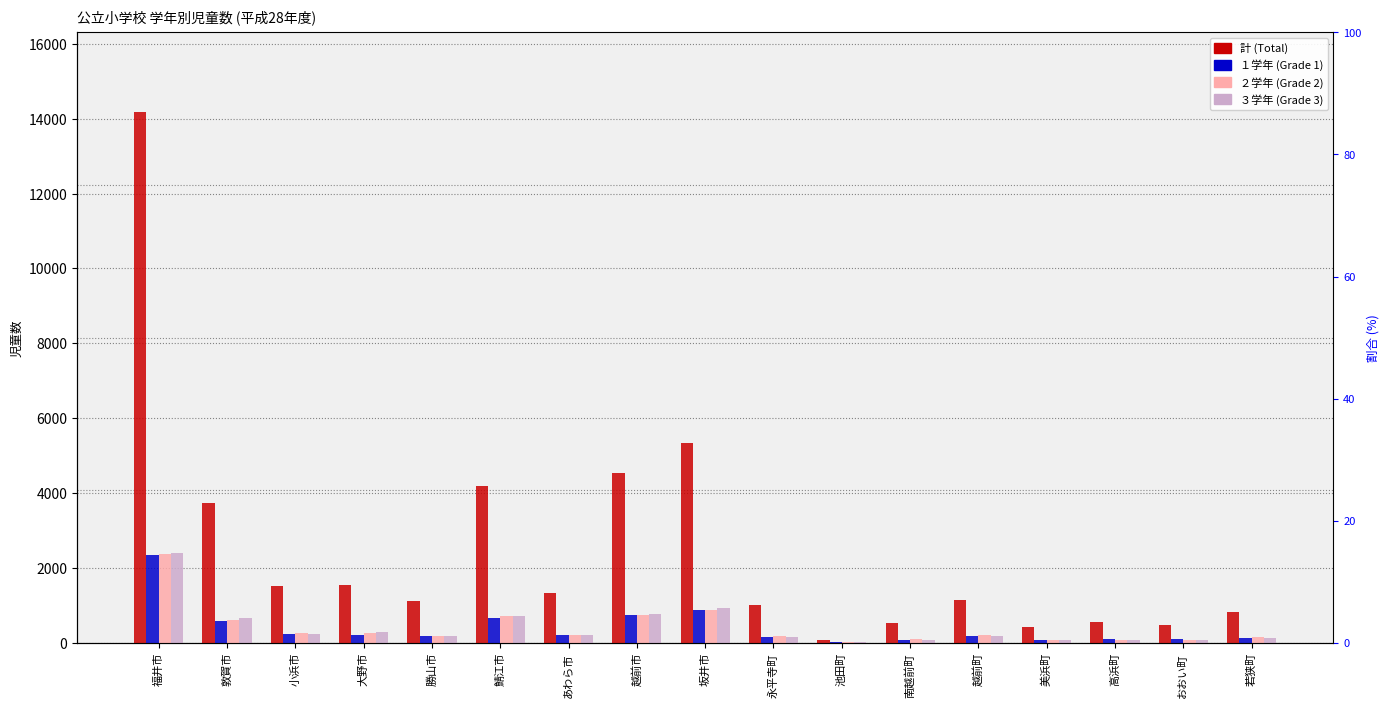

Between 敦賀市 and 小浜市, which series saw the biggest shift?

計 (Total)